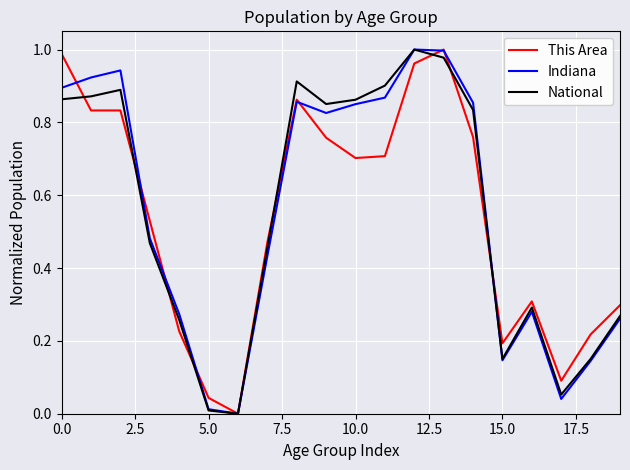

Does the chart have visible grid lines?

Yes